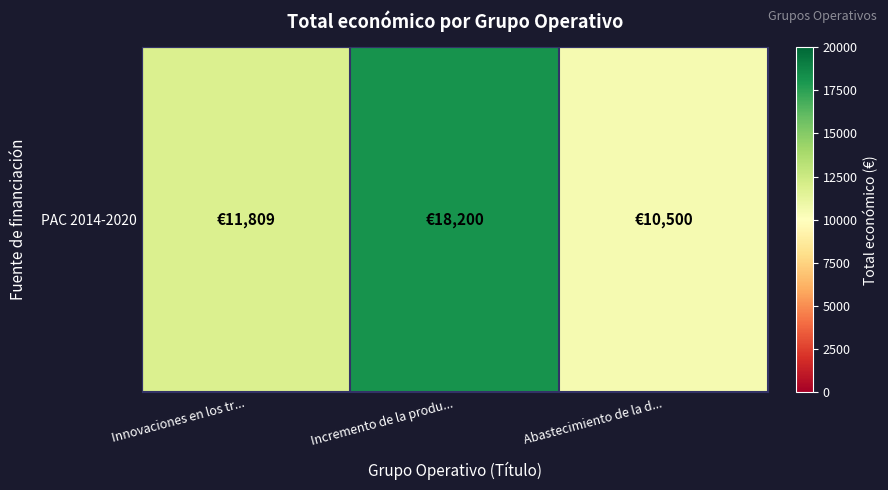

How many distinct data groups are displayed?

1